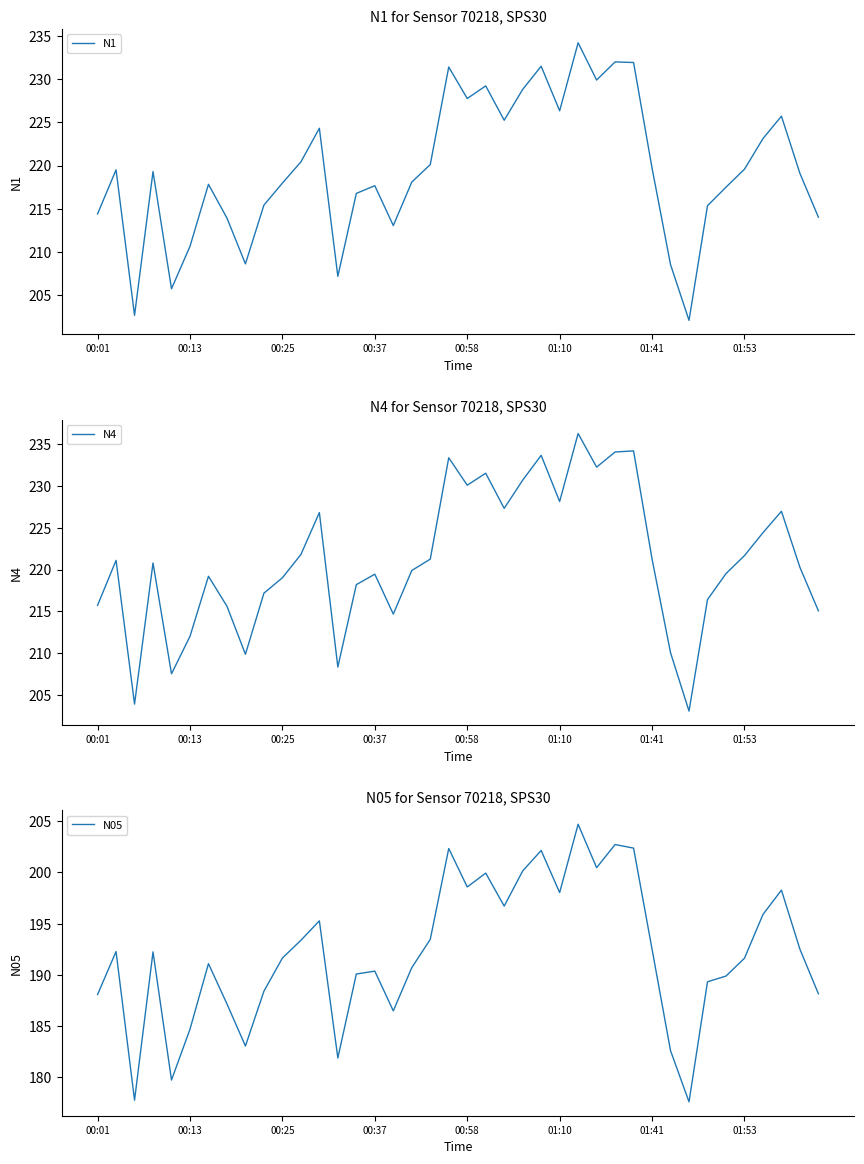

What is the minimum value for N1?

202.1